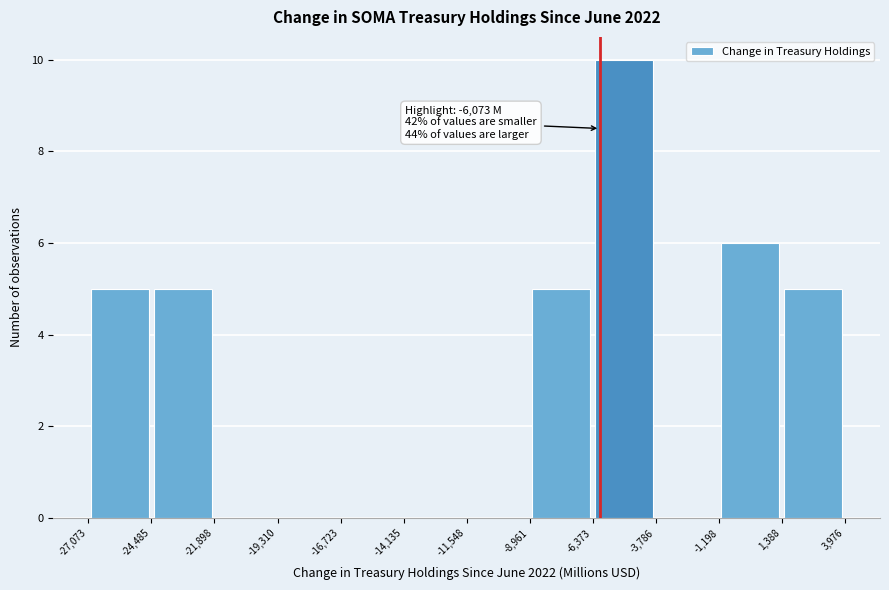

Over which range of the x-axis is the bar tallest?

-6,373 to -3,786